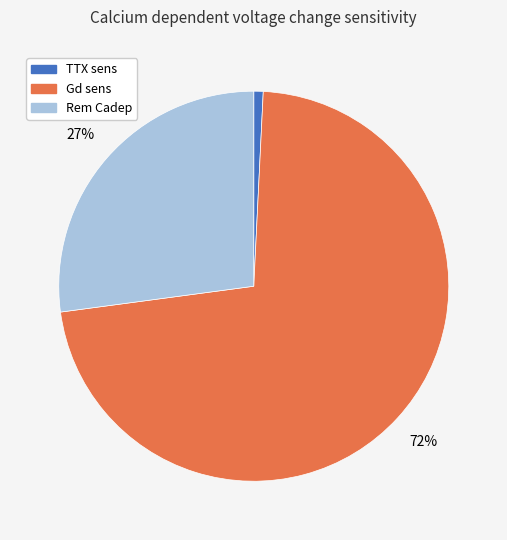

Does any single category account for the majority?

Yes